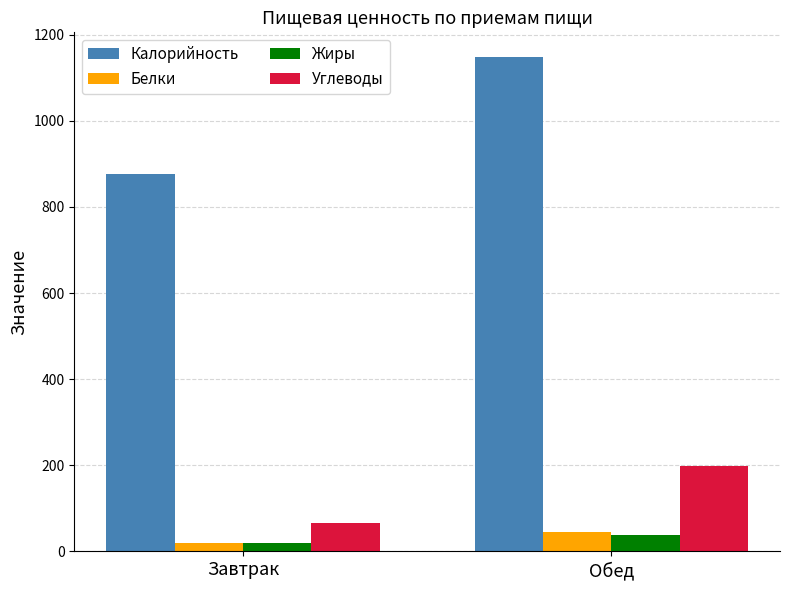

What is the approximate value of Углеводы at Завтрак?

66